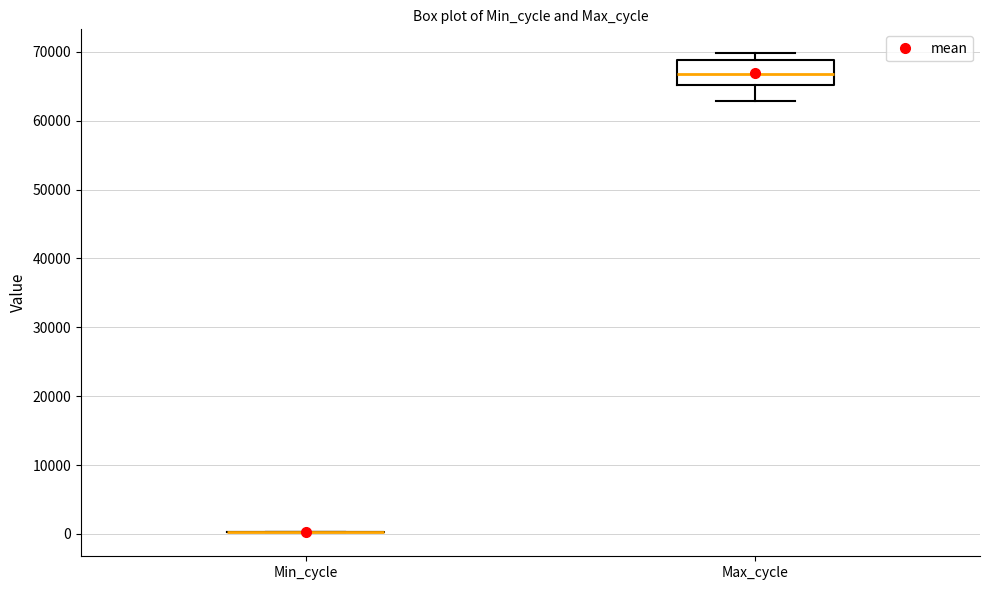

Reading left to right, read every box against the y-axis: the position of its median line, the range the box covers, and the ends of its whiskers. The values are not printed on the chart, so give them approximately, as read against the axis.

Min_cycle: box collapsed to a line at 0, whiskers 0 to 0
Max_cycle: median 67000, box 65000 to 69000, whiskers 63000 to 70000